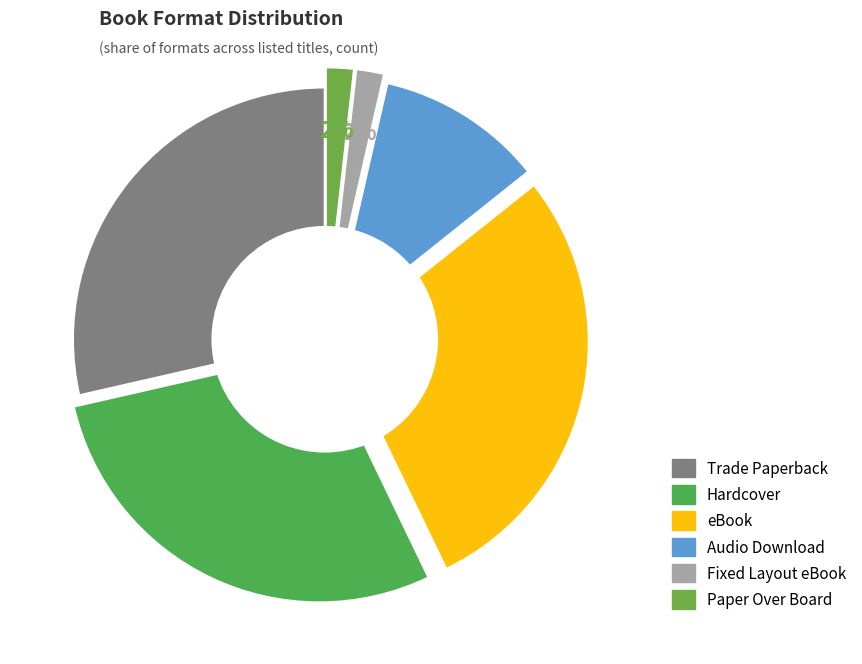

Which has a higher value, Paper Over Board or eBook?

eBook